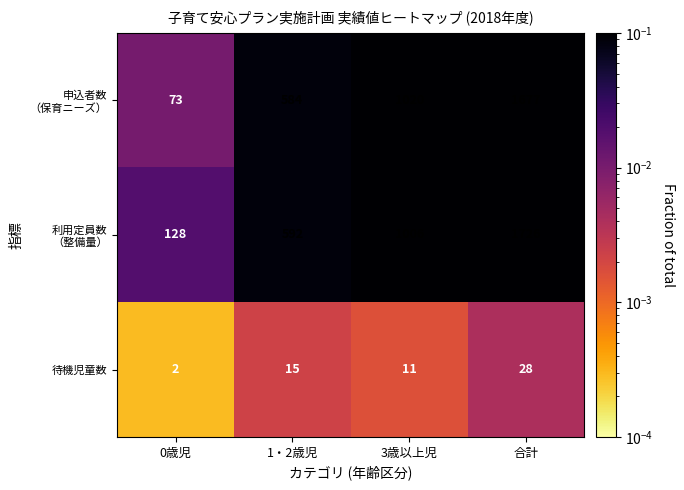

Is it true that 待機児童数 equals 24 at 1・2歳児?

False